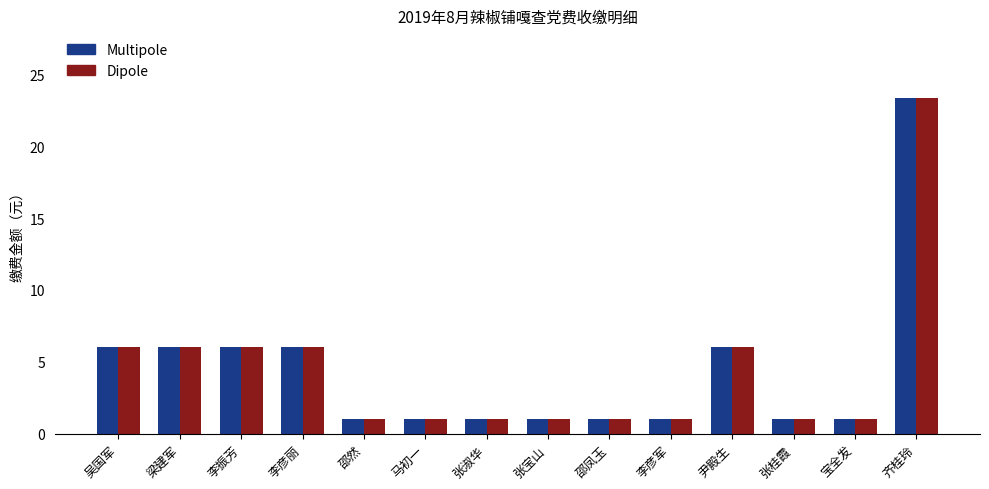

What is the approximate value of Dipole at 张淑华?

1.0